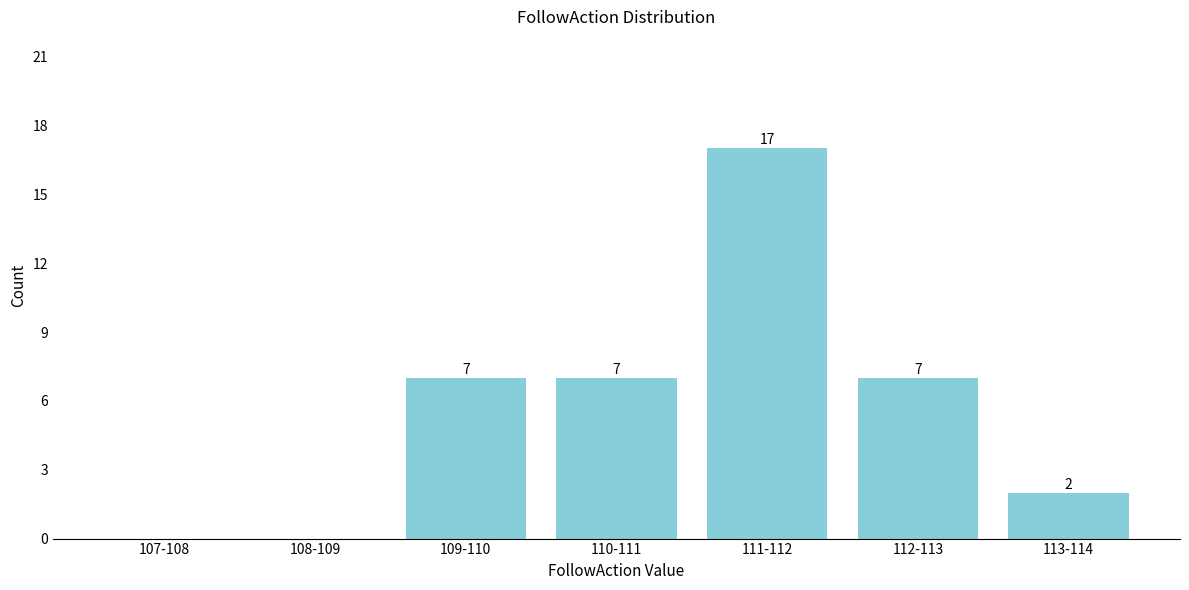

Reading left to right, list all the values displayed in this chart.

107-108=0	108-109=0	109-110=7	110-111=7	111-112=17	112-113=7	113-114=2